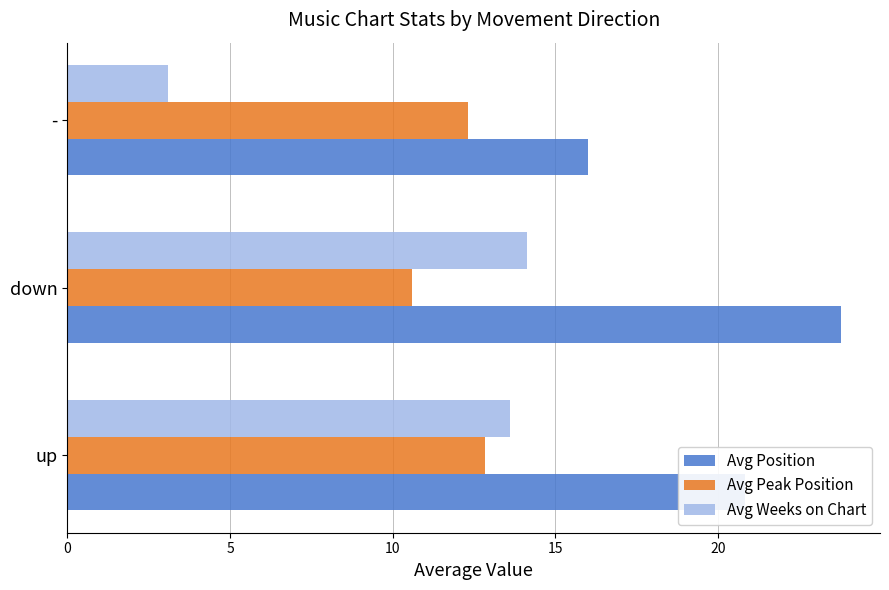

Where is Avg Peak Position nearest to the value 11?

down